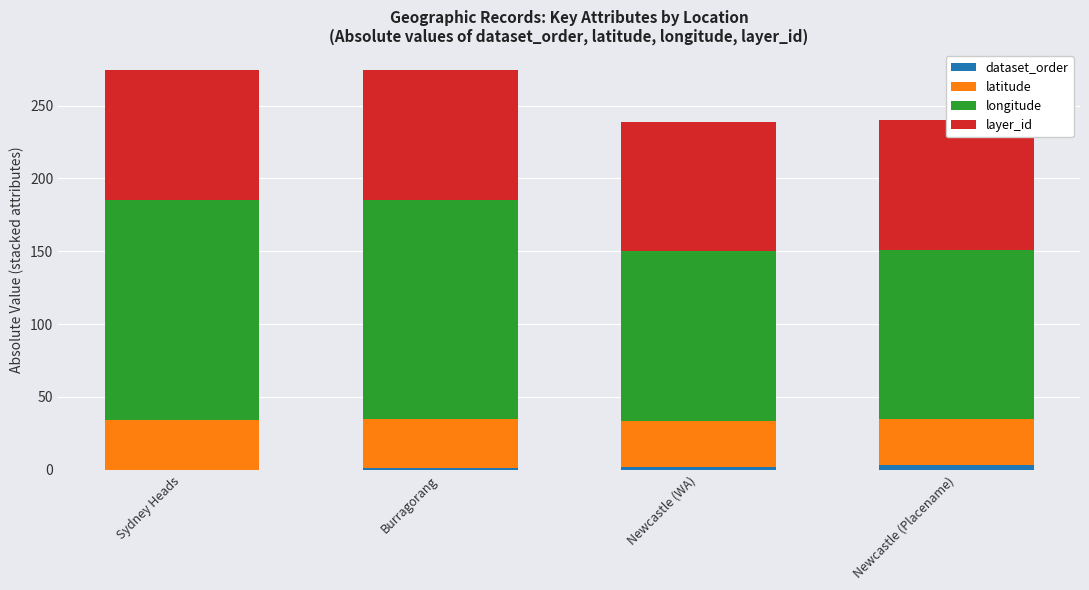

Reading left to right, extract all data points from this chart.

dataset_order: Sydney Heads=0.0	Burragorang=1.0	Newcastle (WA)=2.0	Newcastle (Placename)=3.0
latitude: Sydney Heads=33.8	Burragorang=34.0	Newcastle (WA)=31.6	Newcastle (Placename)=31.6
longitude: Sydney Heads=151.3	Burragorang=150.4	Newcastle (WA)=116.5	Newcastle (Placename)=116.5
layer_id: Sydney Heads=89.0	Burragorang=89.0	Newcastle (WA)=89.0	Newcastle (Placename)=89.0